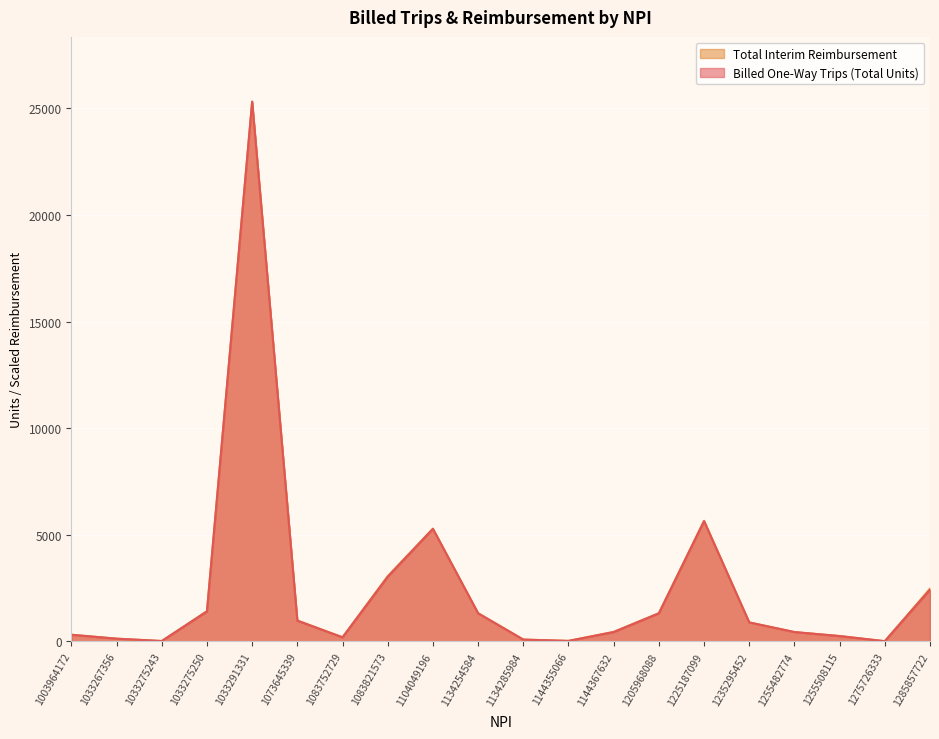

What is the value of the Billed One-Way Trips (Total Units) point at the 14th from the left?

1317.0